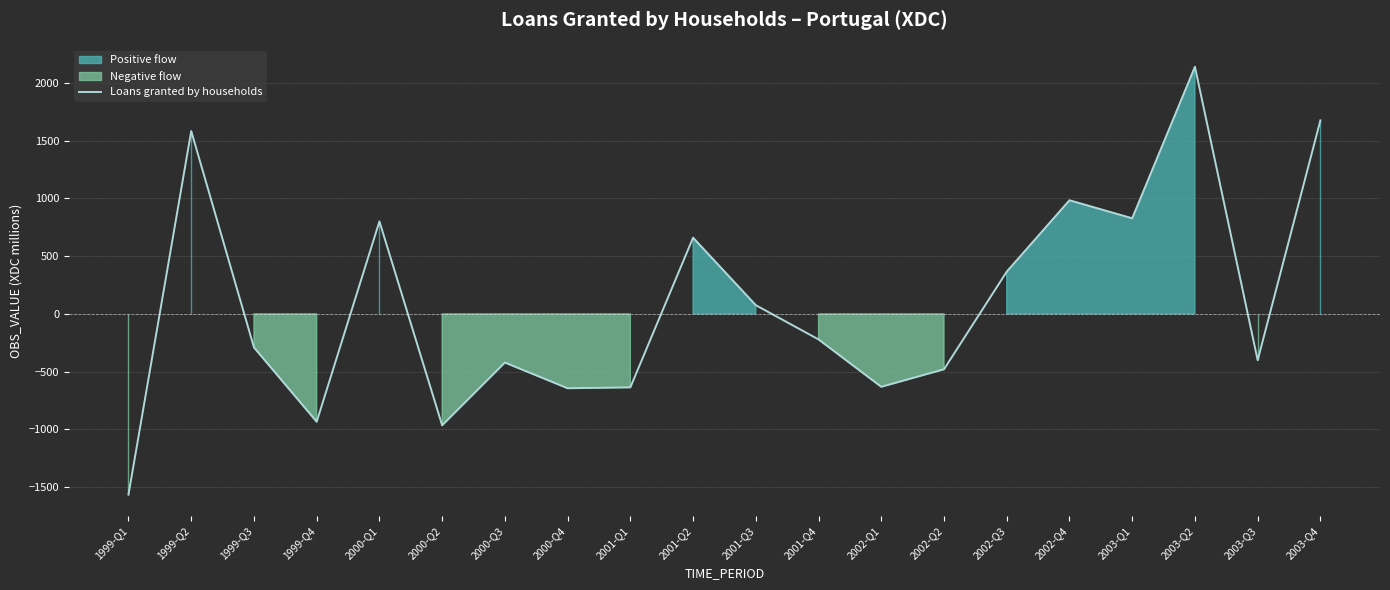

Which label corresponds to the largest value in the chart?

2003-Q2